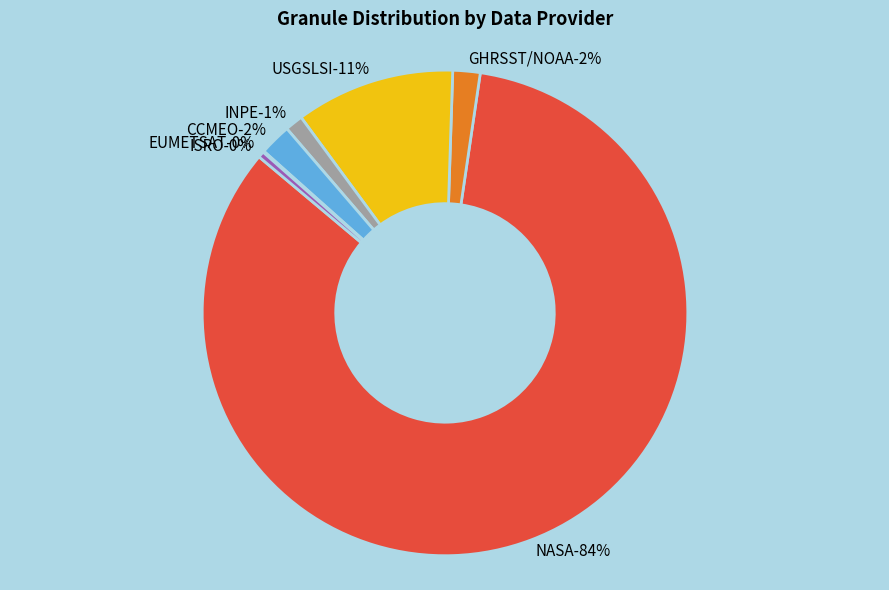

To the nearest percent, what is the combined percentage of CCMEO and INPE?

3%